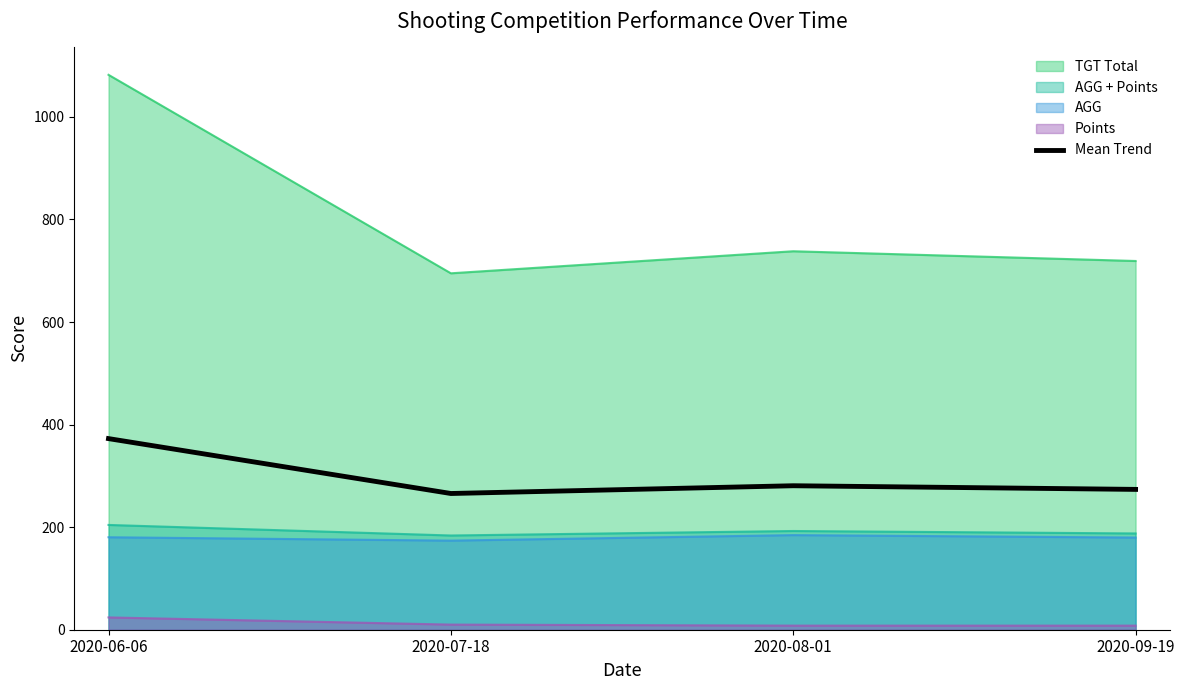

What is the label of the 2nd point from the right?

2020-08-01